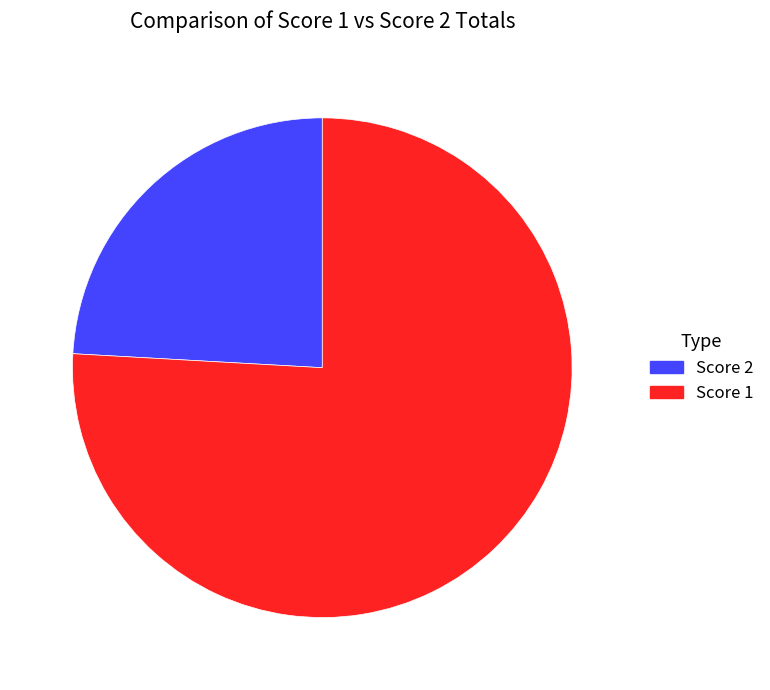

Rank the categories by value from highest to lowest.

Score 1, Score 2